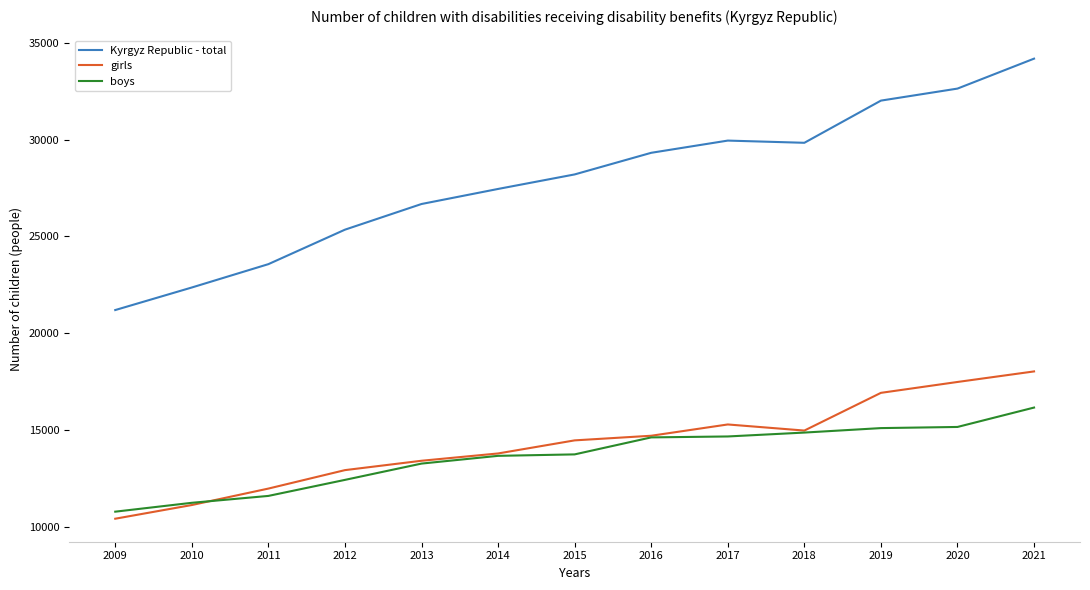

True or false: Kyrgyz Republic - total has a value of 6221 at 2016.

False